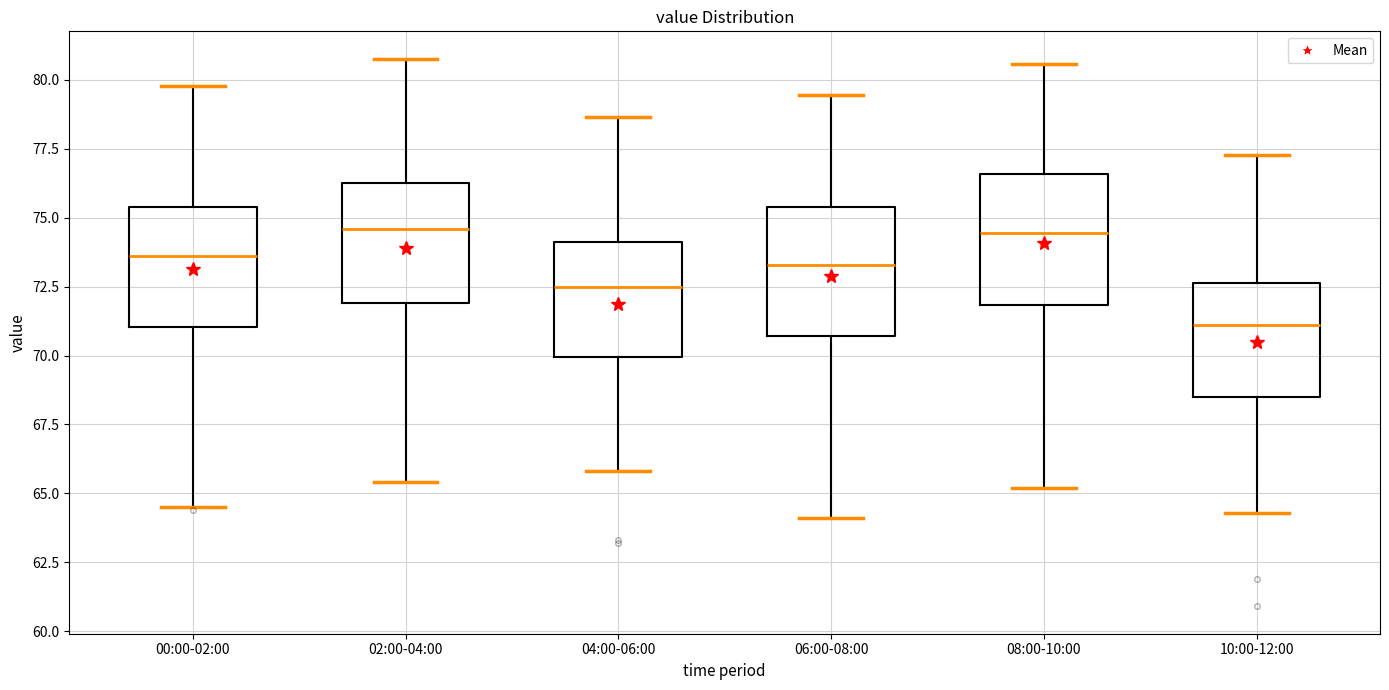

Where does the median line of the box for 06:00-08:00 sit on the y-axis? The values are not printed on the chart, so give them approximately, as read against the axis.

73.5